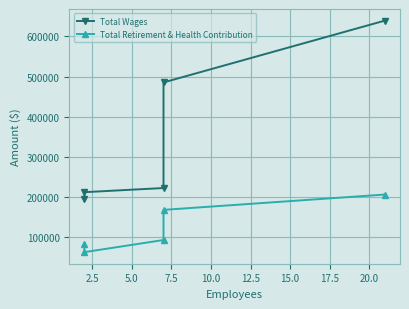

What is the total value across all series at 2.5?

274060